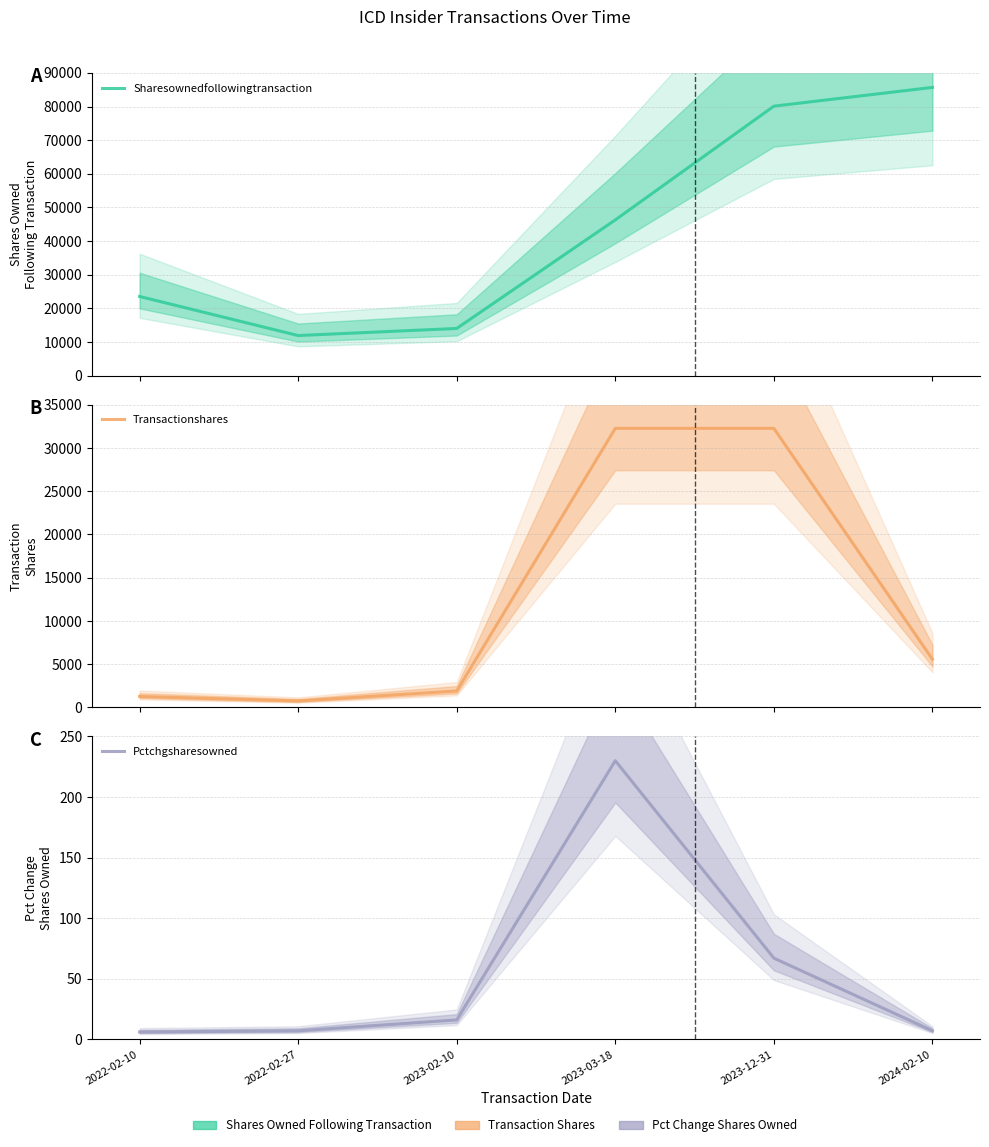

What is the label of the 6th point from the left?

2024-02-10